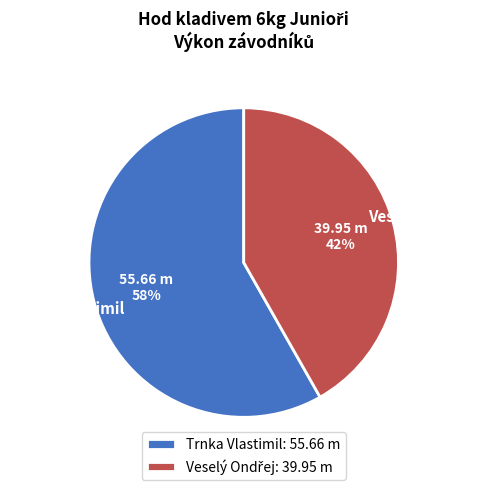

True or false: Trnka Vlastimil: 55.66 m accounts for 58% of the total.

True